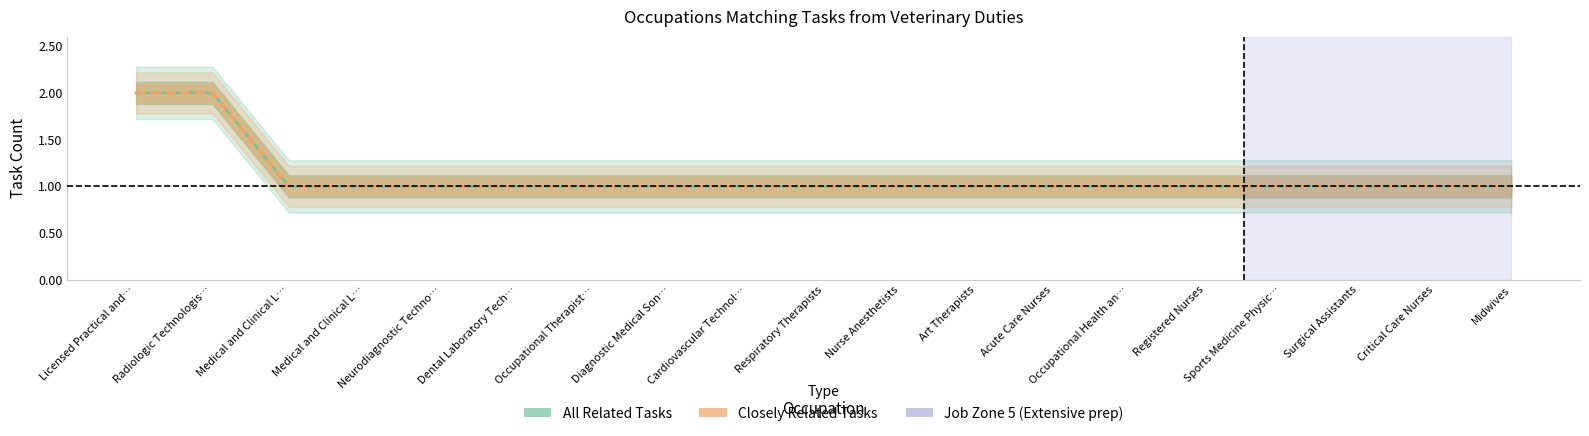

What is the value of the Closely Related Tasks point at the 18th from the left?

1